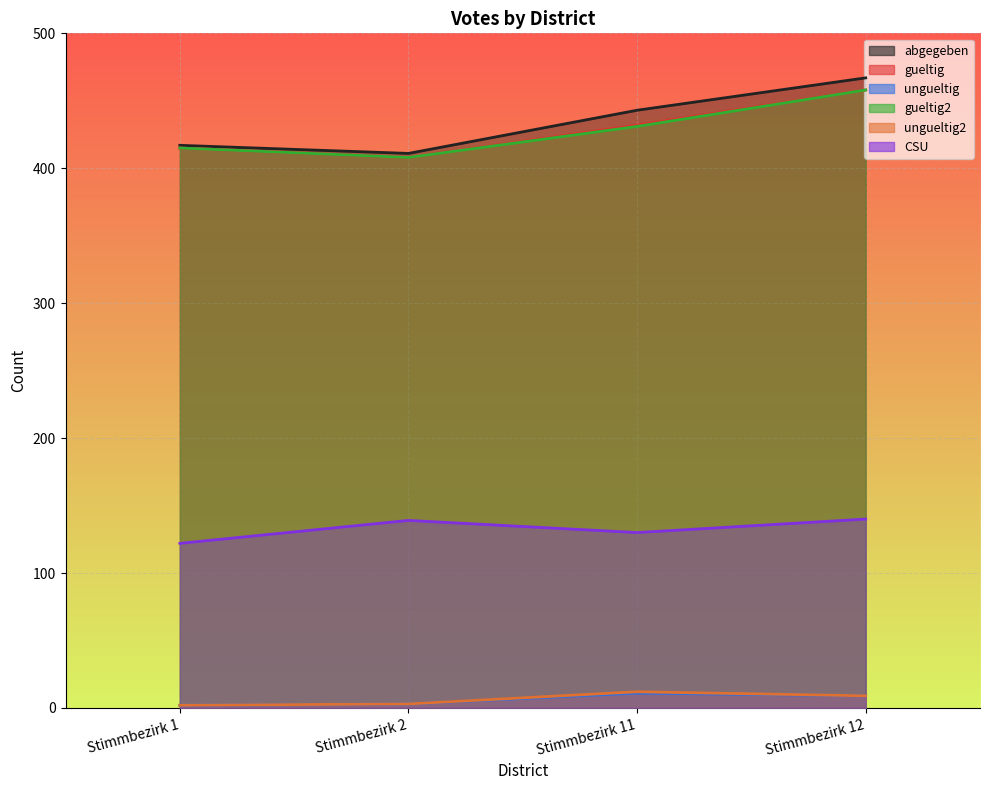

How many lines are shown in the chart?

6